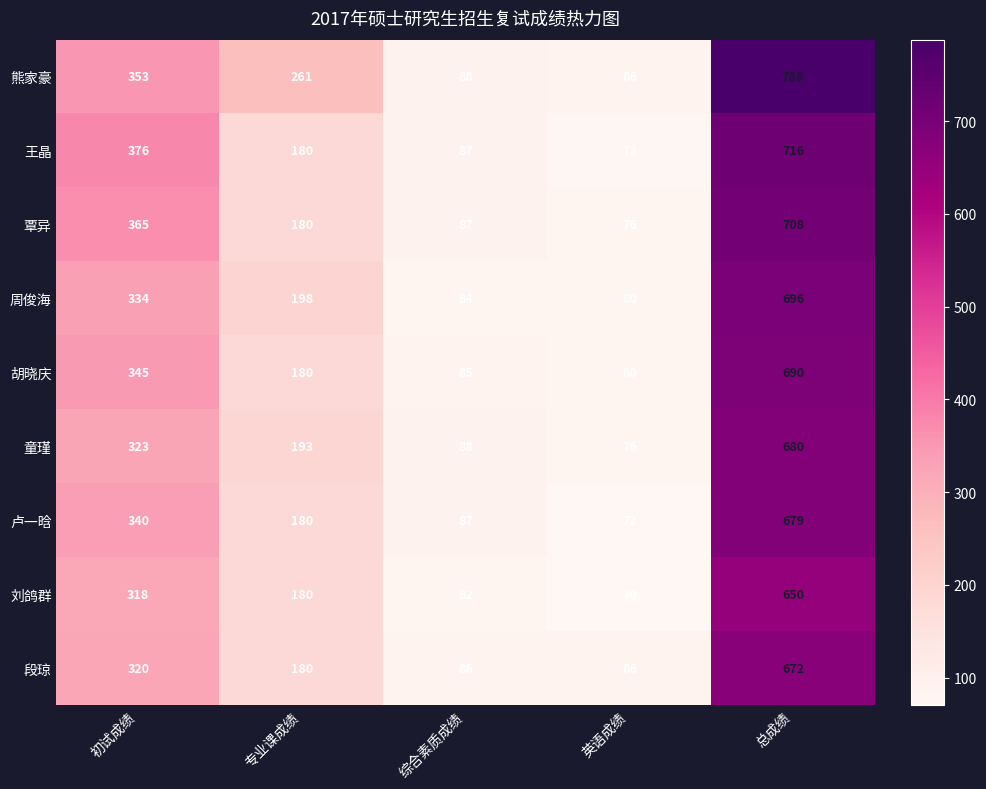

What is the total value across all series at 综合素质成绩?

774